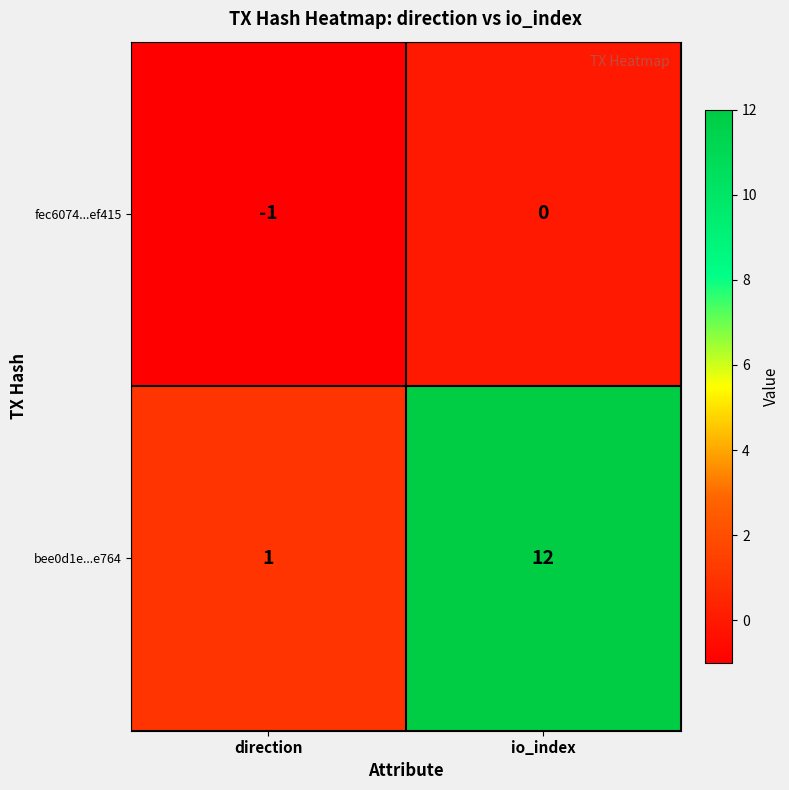

What is the maximum value shown in the chart?

12